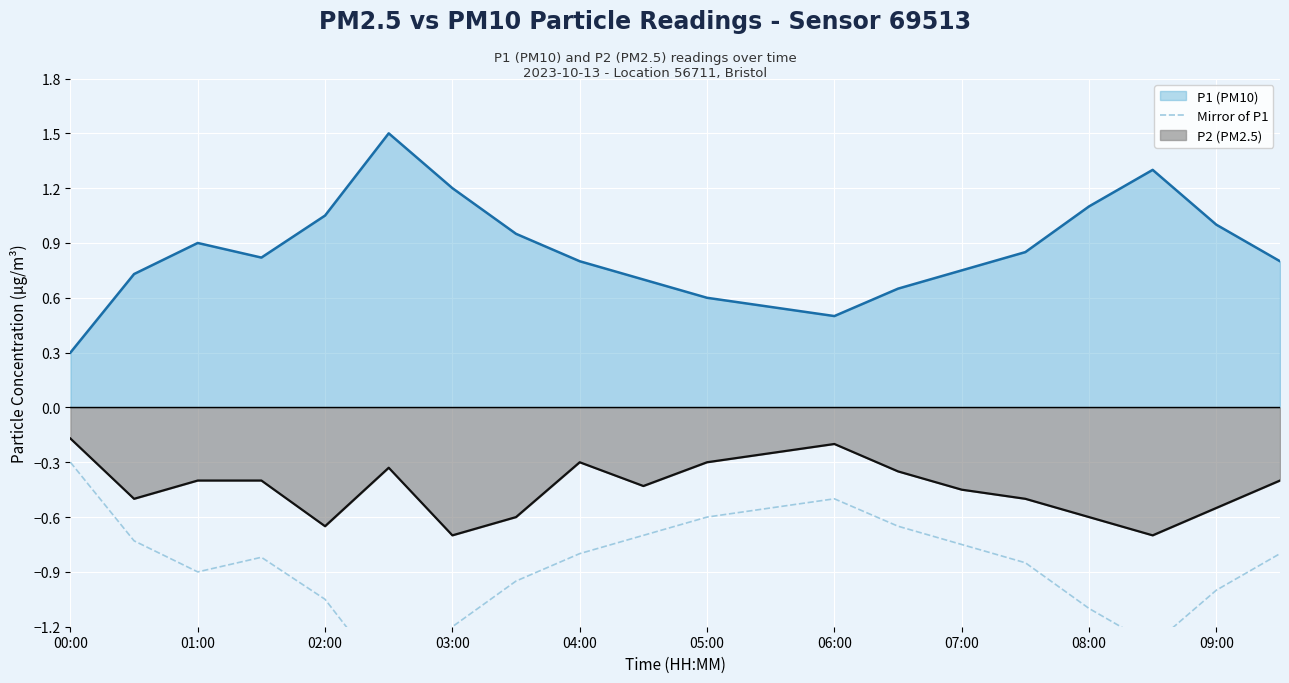

The P2 (PM2.5) series shows -0.2 at 06:00. True or false?

True